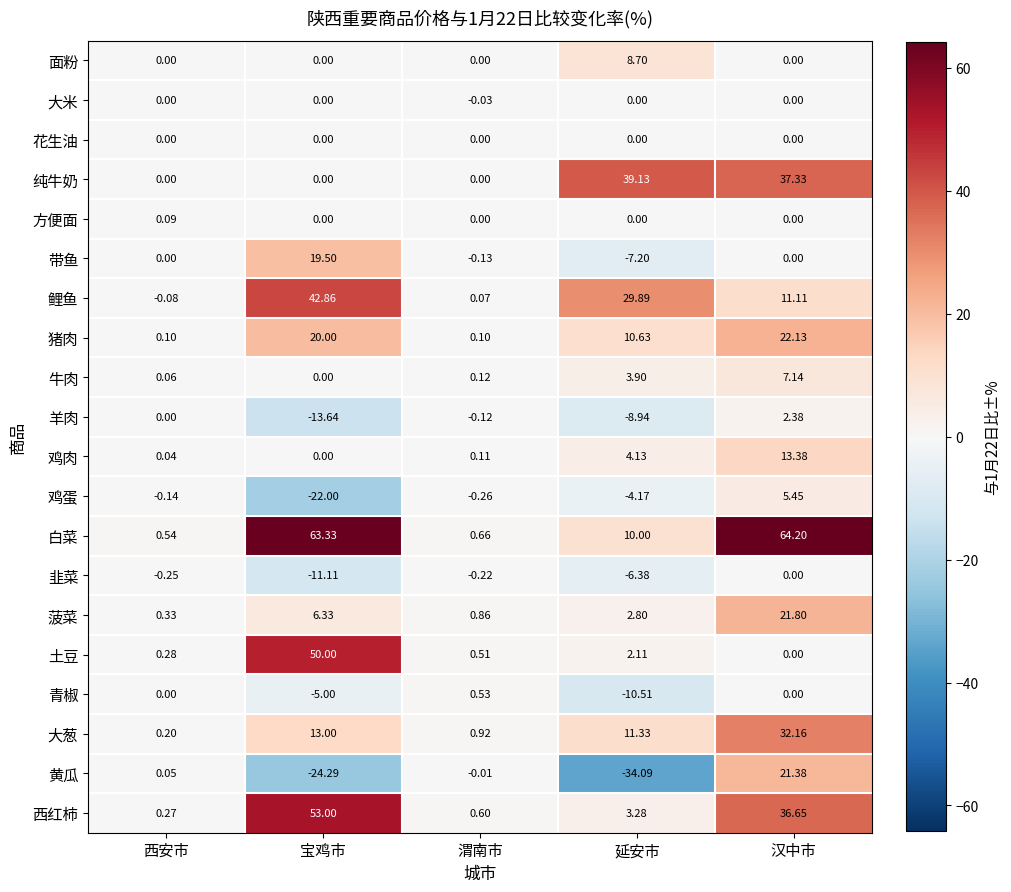

Rank the categories by 土豆 value from highest to lowest.

宝鸡市, 延安市, 渭南市, 西安市, 汉中市